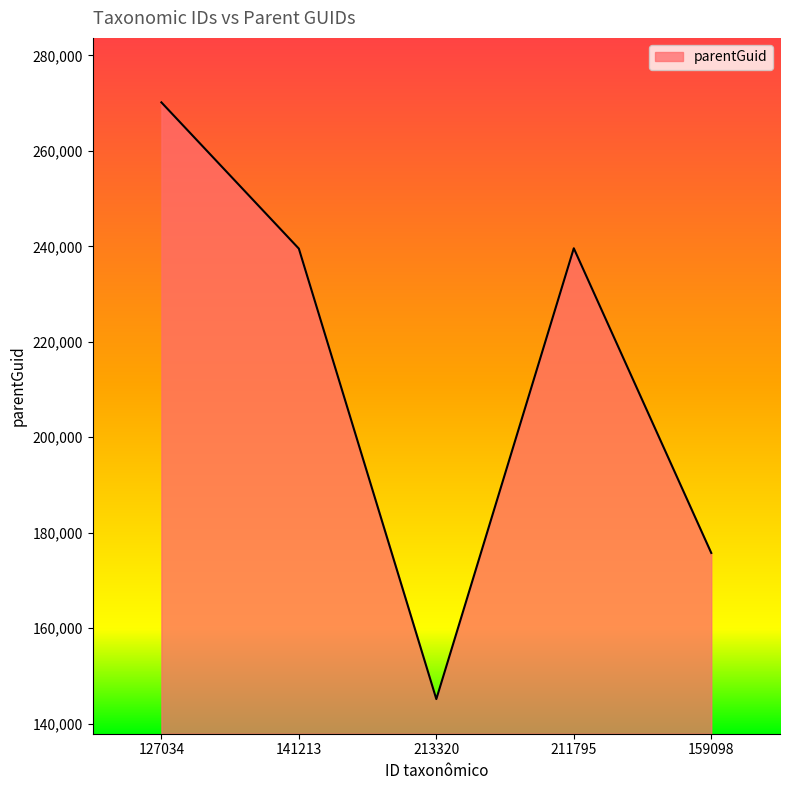

What is the approximate value at 213320, to the nearest 10?

145150